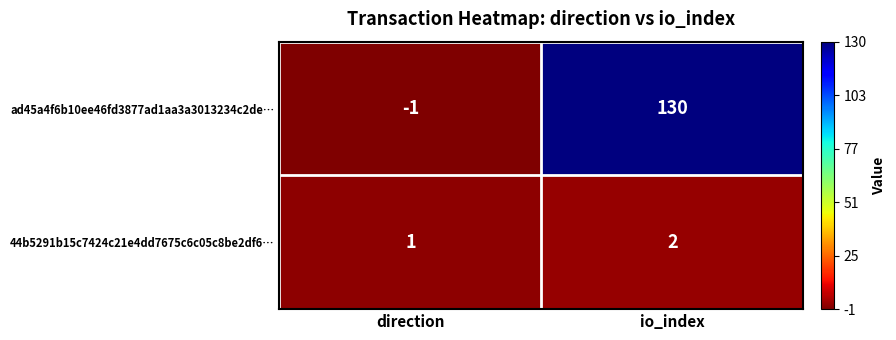

Reading right to left, list all the values displayed in this chart.

ad45a4f6b10ee46fd3877ad1aa3a3013234c2de…: io_index=130	direction=-1
44b5291b15c7424c21e4dd7675c6c05c8be2df6…: io_index=2	direction=1